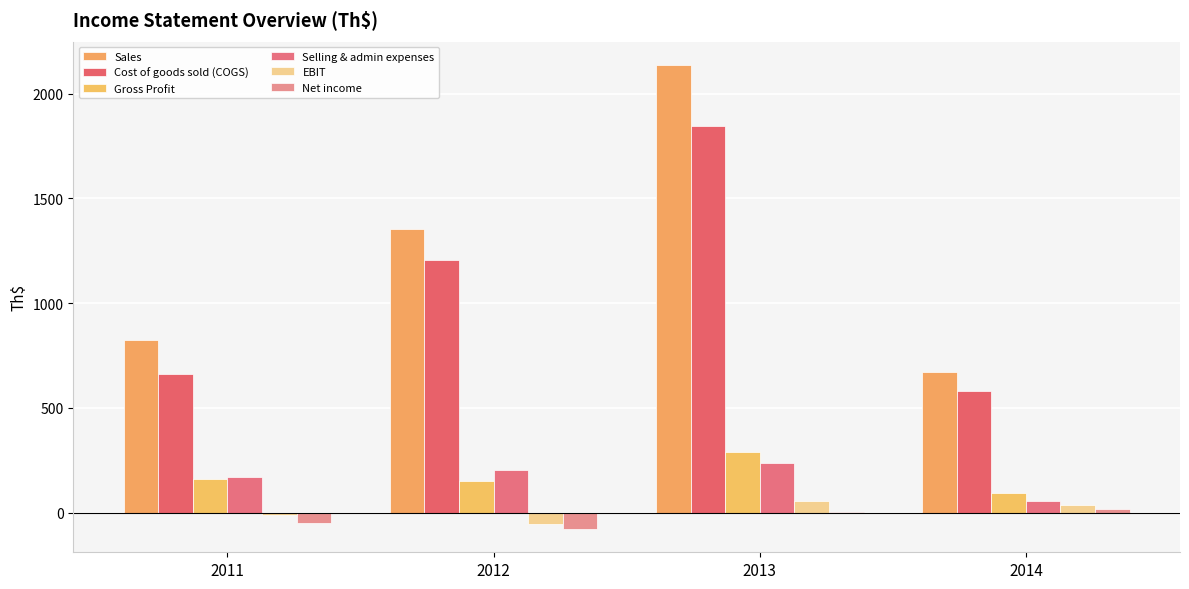

Reading left to right, extract all data points from this chart.

Sales: 823.3	1355.4	2138.2	672.9
Cost of goods sold (COGS): 663.9	1205.0	1846.8	580.8
Gross Profit: 159.4	150.4	291.4	92.2
Selling & admin expenses: 168.5	204.7	236.8	56.9
EBIT: -9.1	-54.3	54.6	35.3
Net income: -51.2	-78.5	3.8	16.1